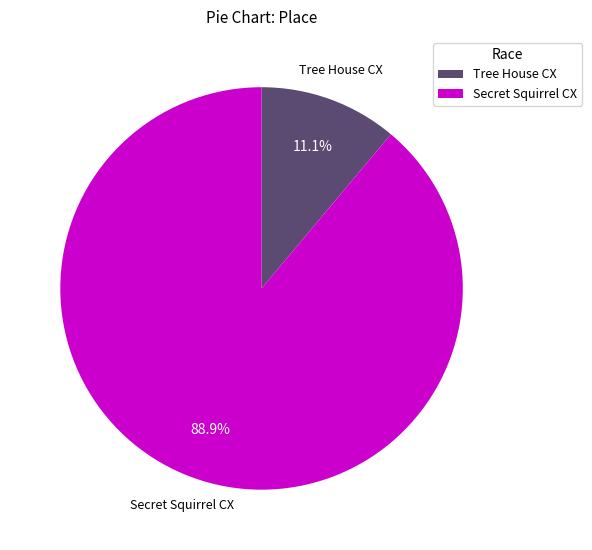

To the nearest percent, what is the difference between the Secret Squirrel CX and Tree House CX slice percentages?

78%